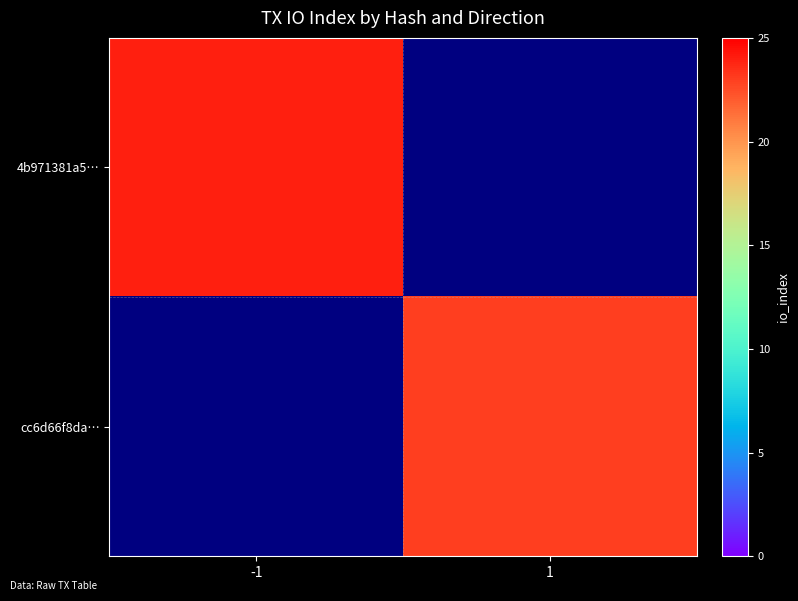

Is the value of cc6d66f8da… at -1 greater than the value of 4b971381a5… at 1?

No